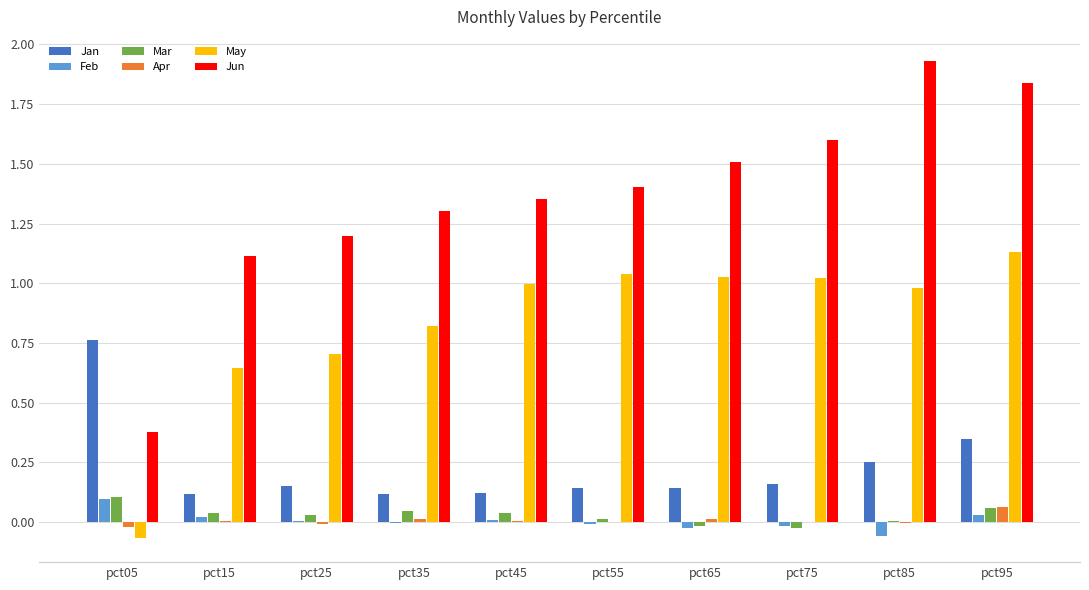

Is the value of Jan at pct75 greater than the value of May at pct65?

No